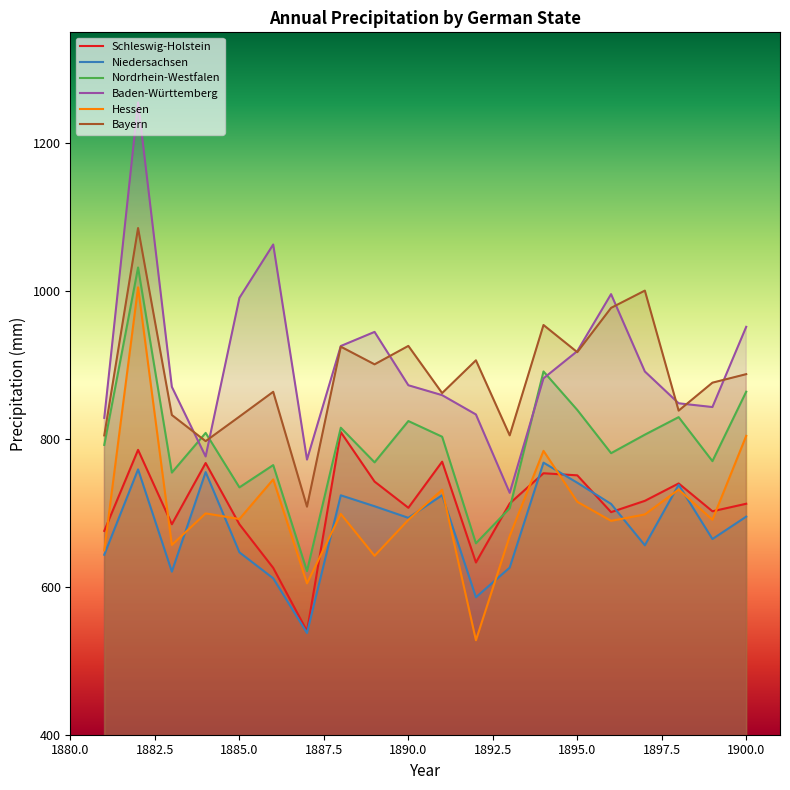

What is the lowest value of the Schleswig-Holstein series?

540.1